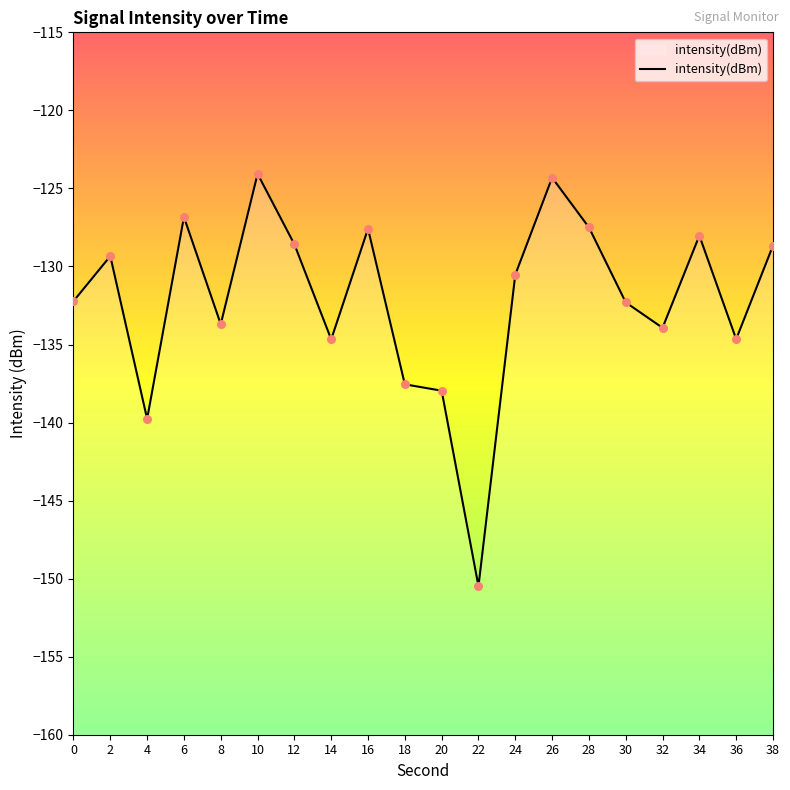

What is the change in value from 4 to 34?

+11.7